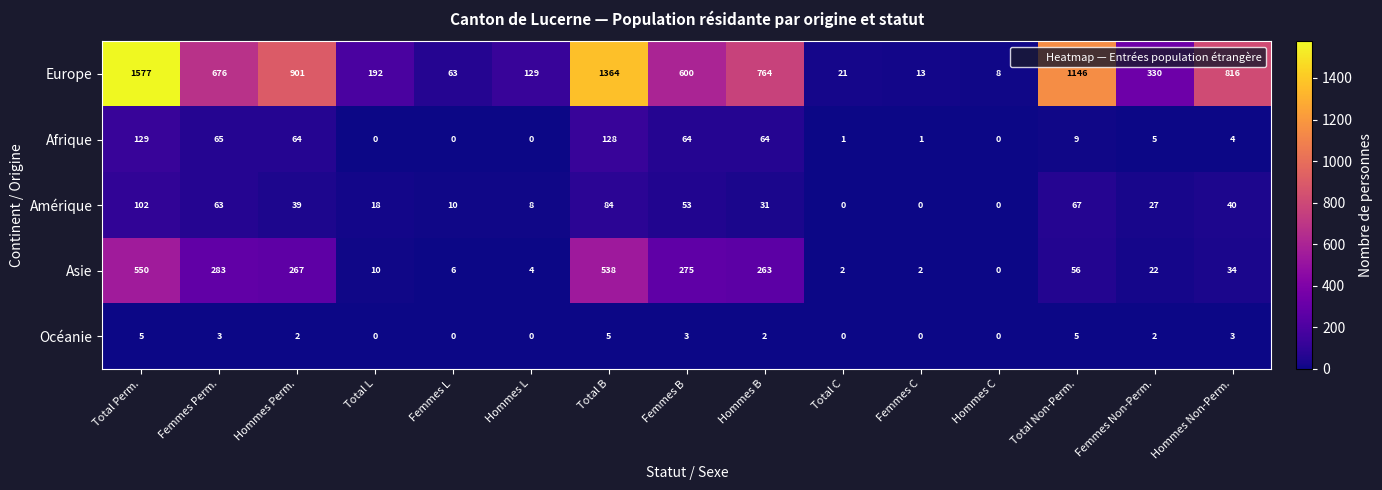

Count the number of data series in this chart.

5